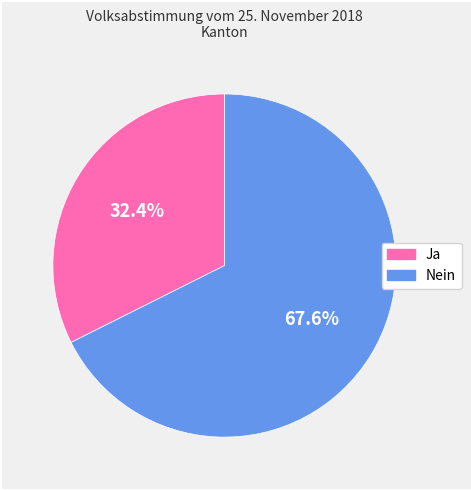

Which category accounts for the majority?

Nein